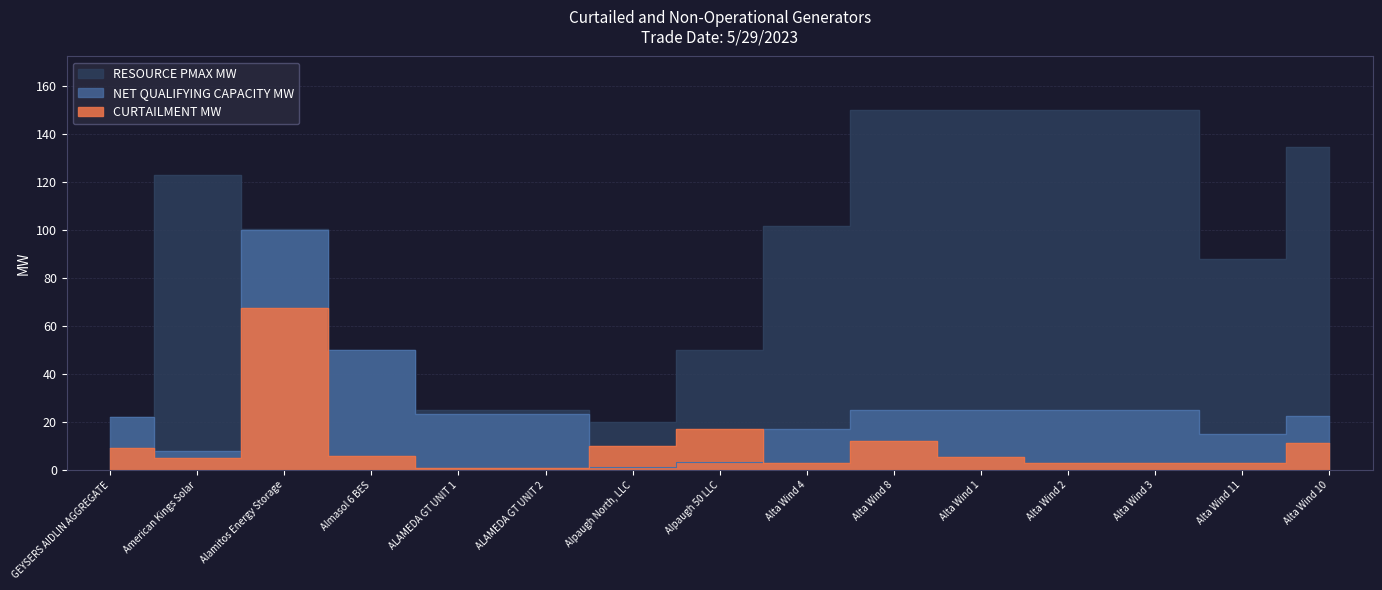

What are all the series names shown in the legend?

CURTAILMENT MW, RESOURCE PMAX MW, NET QUALIFYING CAPACITY MW